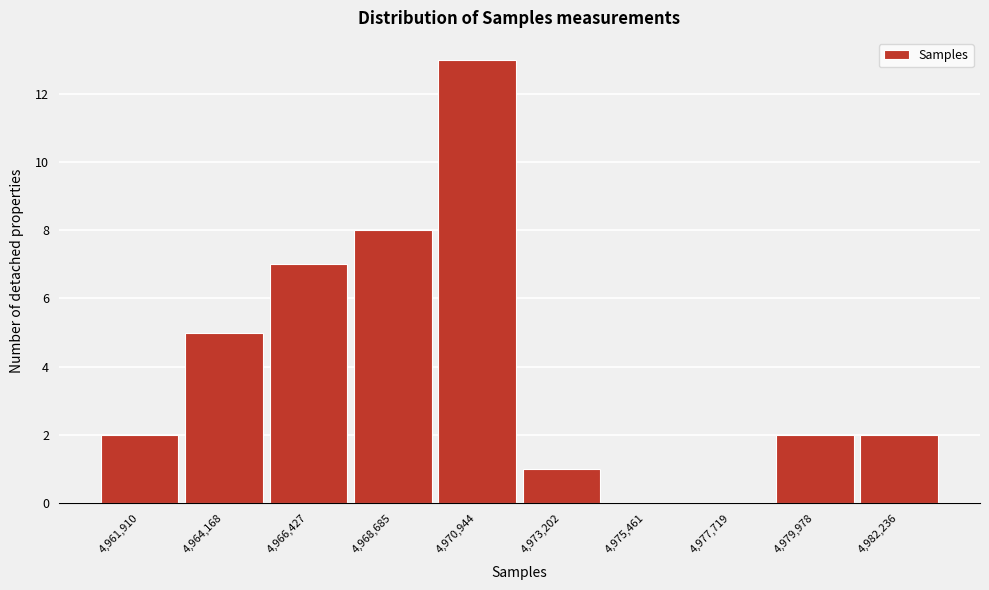

Reading left to right, extract all data points from this chart.

4,961,910=2	4,964,168=5	4,966,427=7	4,968,685=8	4,970,944=13	4,973,202=1	4,975,461=0	4,977,719=0	4,979,978=2	4,982,236=2